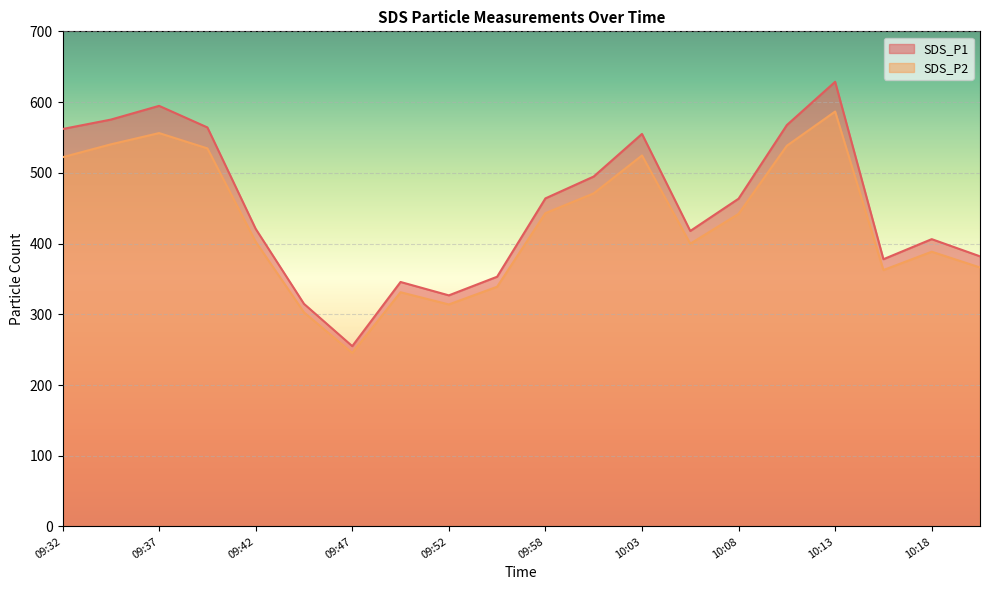

In SDS_P1, how many points are higher than both neighbors (excluding endpoints)?

5